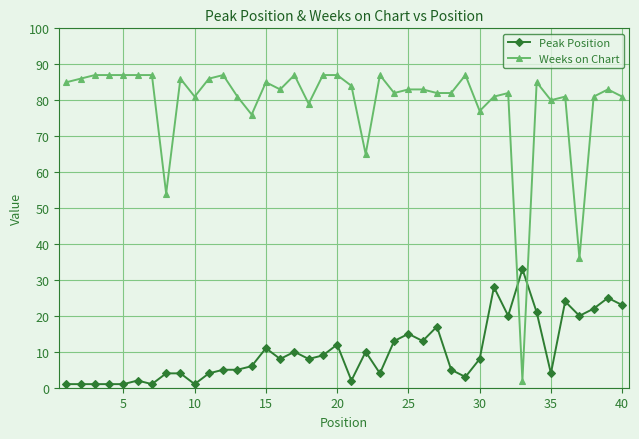

After their last crossing, which series has the higher values: Weeks on Chart or Peak Position?

Weeks on Chart